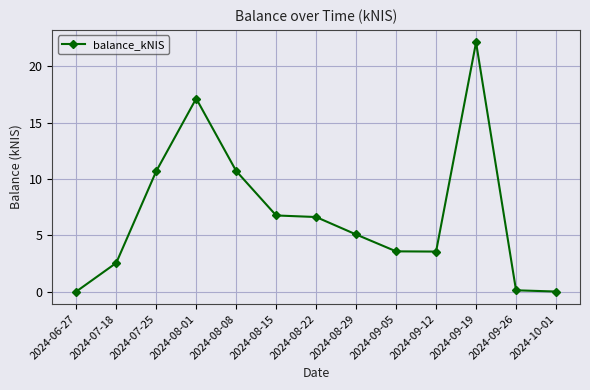

What is the change in value from 2024-08-01 to 2024-09-26?

-17.0